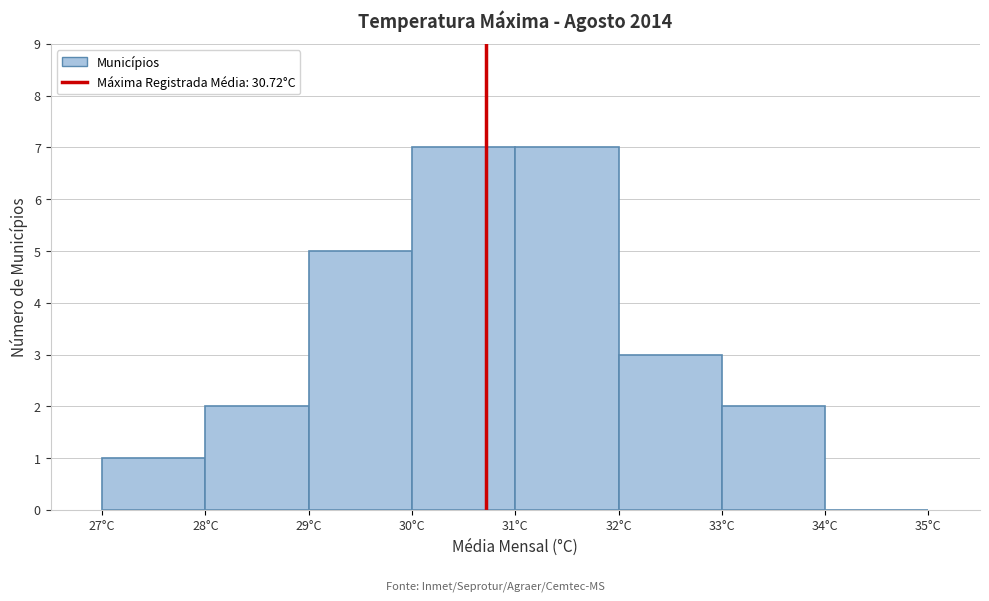

Reading left to right, transcribe this chart: for each bar, give the range it covers on the x-axis and its height. The values are not printed on the chart, so give them approximately, as read against the axis.

27 to 28: 1
28 to 29: 2
29 to 30: 5
30 to 31: 7
31 to 32: 7
32 to 33: 3
33 to 34: 2
34 to 35: 0